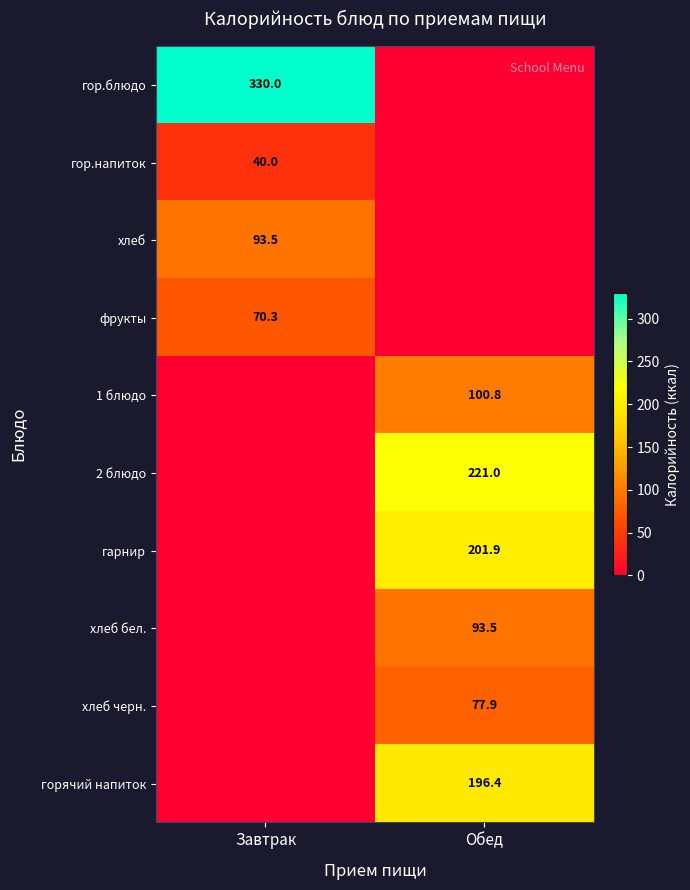

True or false: хлеб бел. has a value of 138.2 at Обед.

False